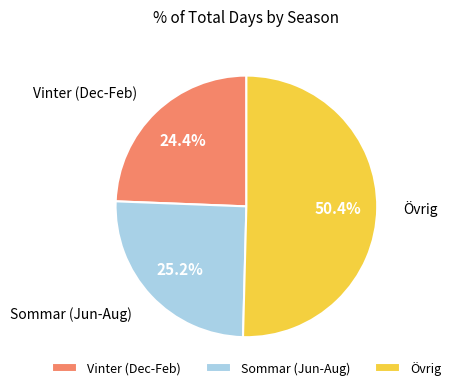

Which slice represents more than half of the pie?

Övrig